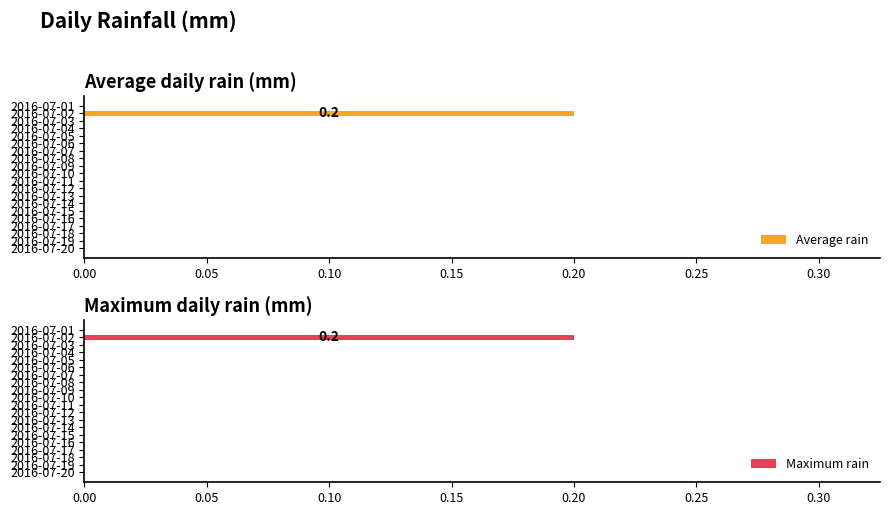

True or false: Average rain has a value of 0.1 at 2016-07-20.

False